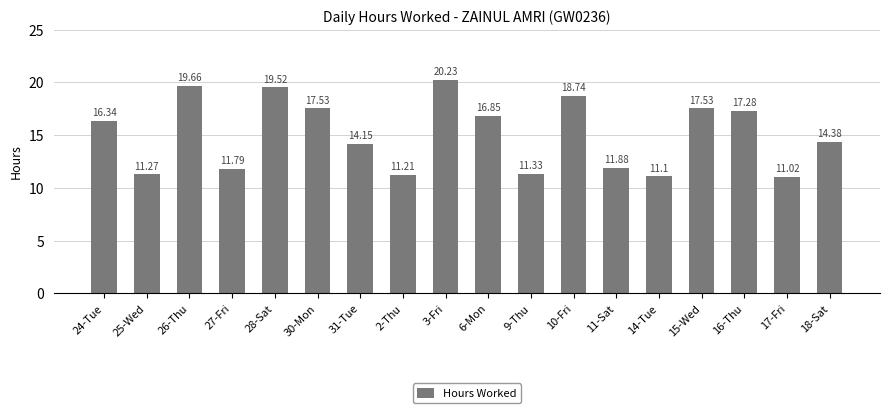

How many data points are above 16?

9